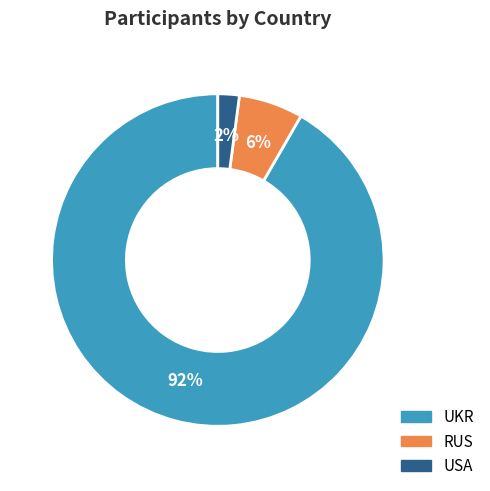

Is the sum of USA and UKR greater than half?

Yes